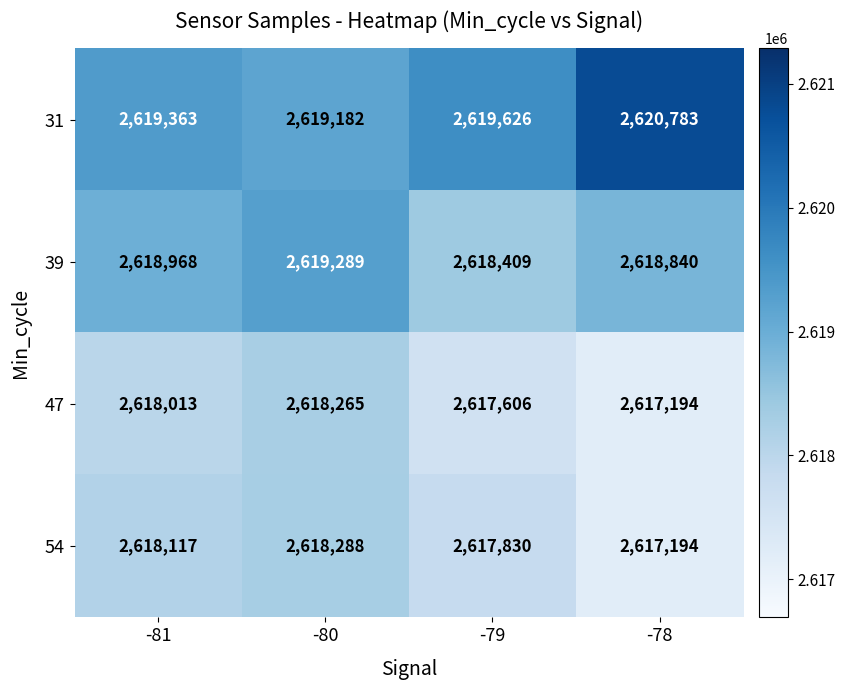

How many categories are shown in the chart?

4